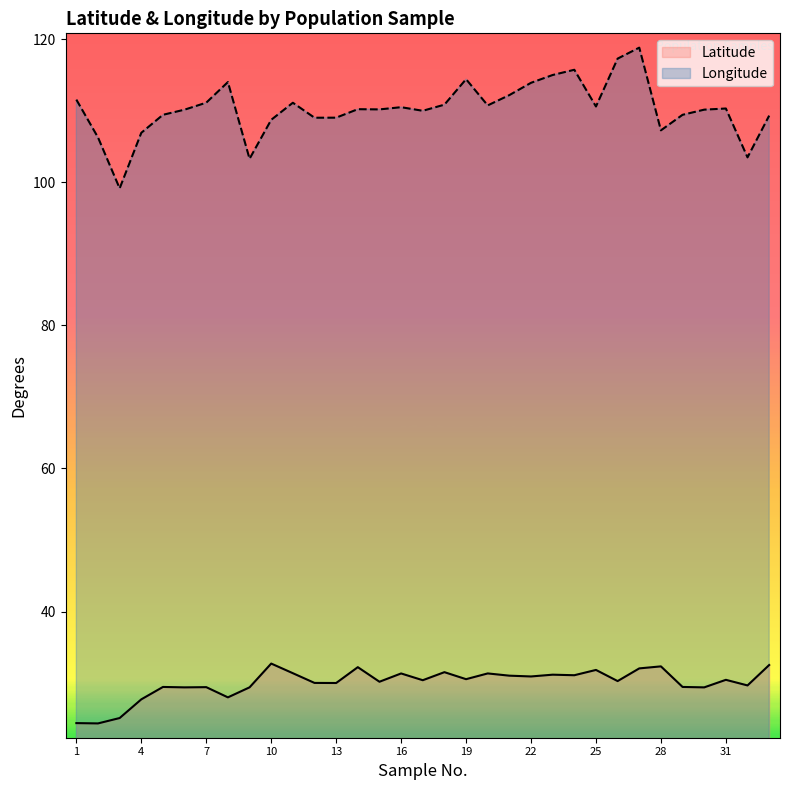

Rank the series by their average value, from highest to lowest.

Longitude, Latitude